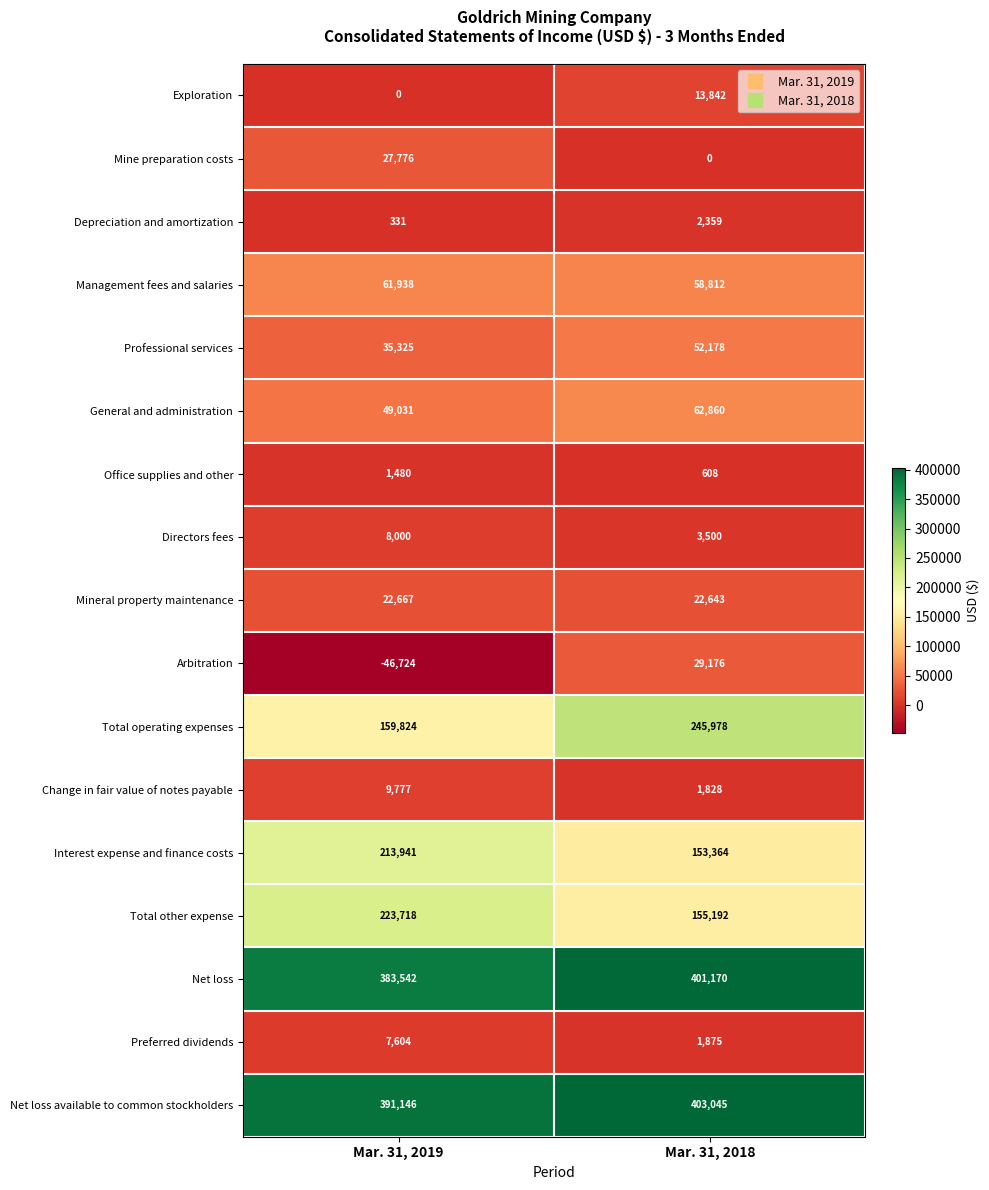

What is the approximate value of Change in fair value of notes payable at Mar. 31, 2018?

1828